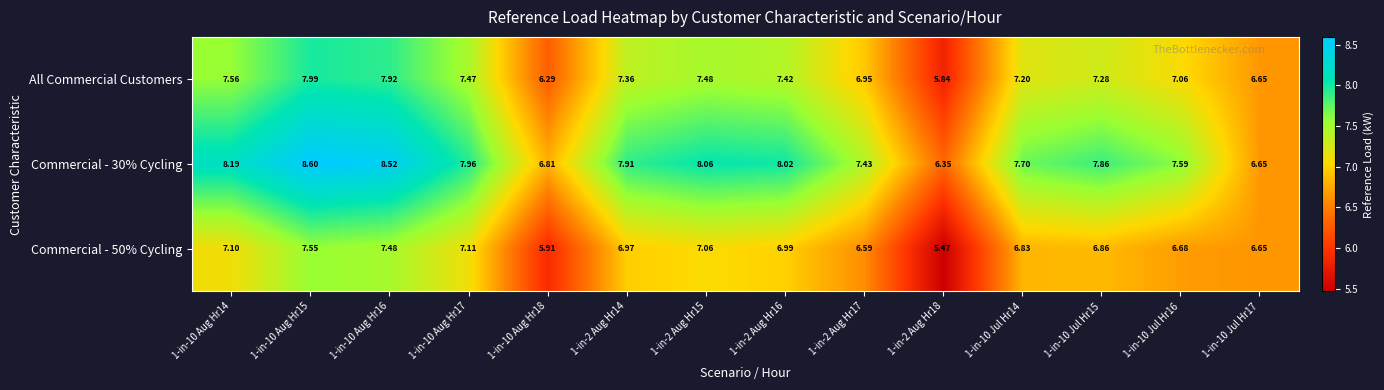

Is the value of Commercial - 30% Cycling at 1-in-10 Aug Hr14 greater than the value of All Commercial Customers at 1-in-10 Jul Hr16?

Yes